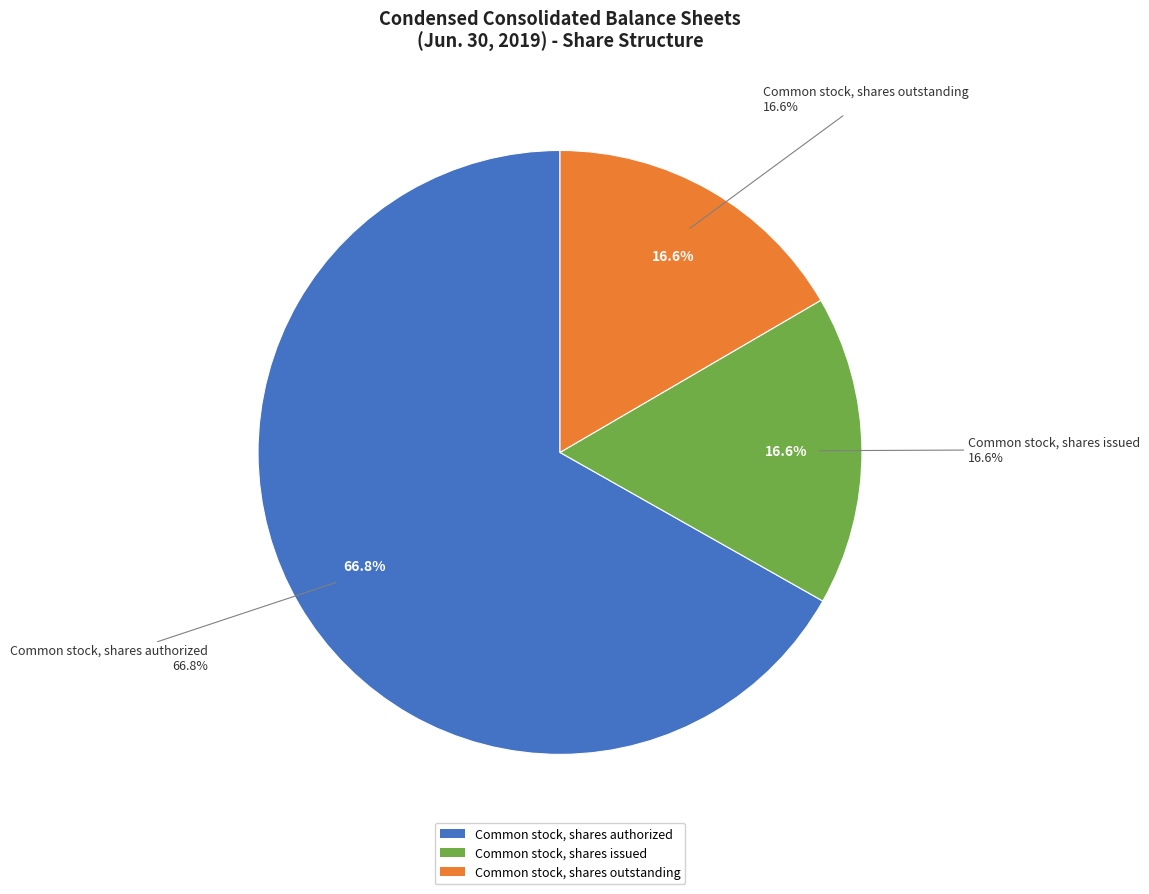

What percentage do Common stock, shares authorized and Common stock, shares outstanding together represent?

83.4%